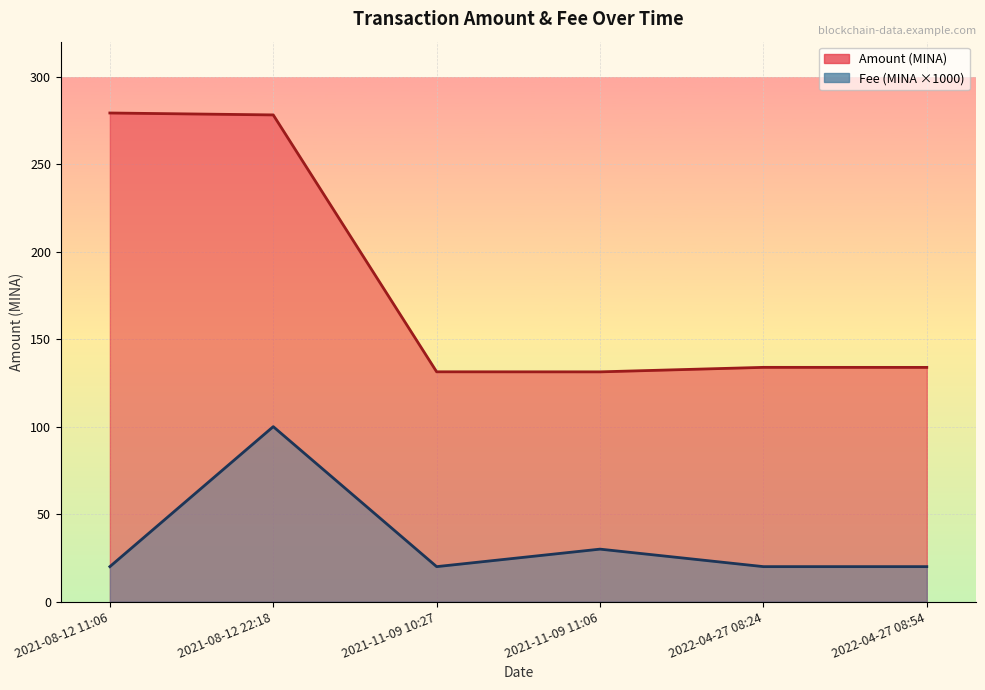

In Fee, how many points are lower than both neighbors (excluding endpoints)?

1